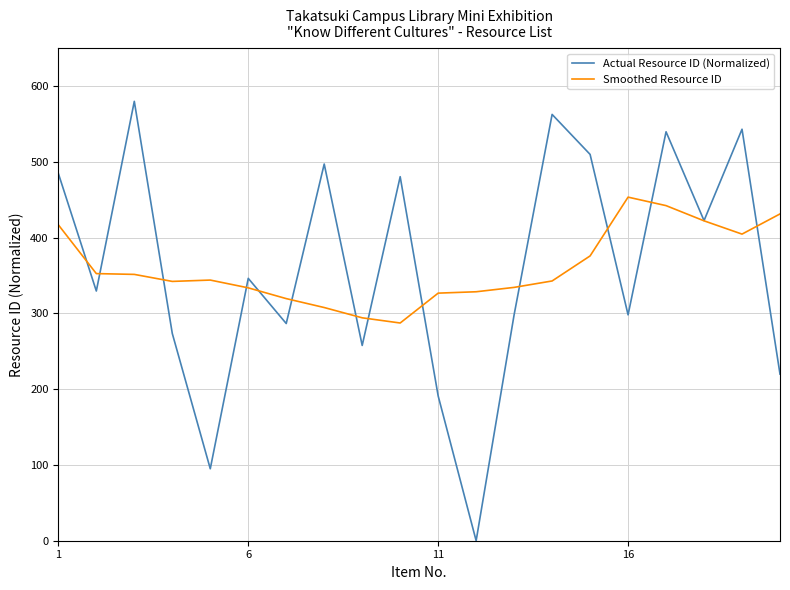

Which series ends up on top after the final intersection of Actual Resource ID (Normalized) and Smoothed Resource ID?

Smoothed Resource ID